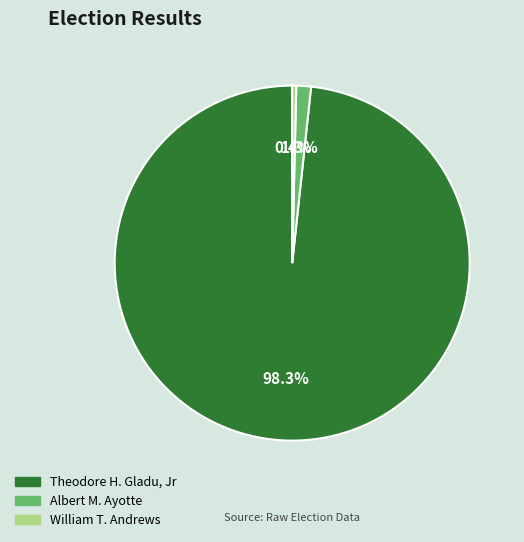

To the nearest percent, what is the average slice percentage?

33%